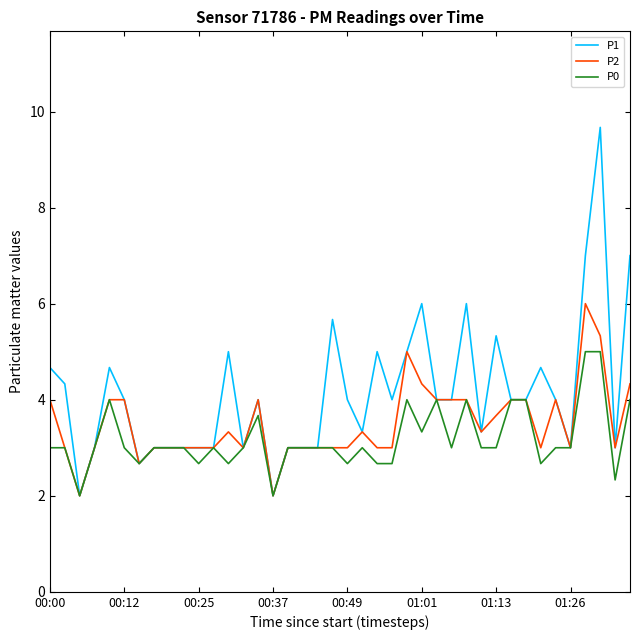

What is the maximum value shown in the chart?

9.7